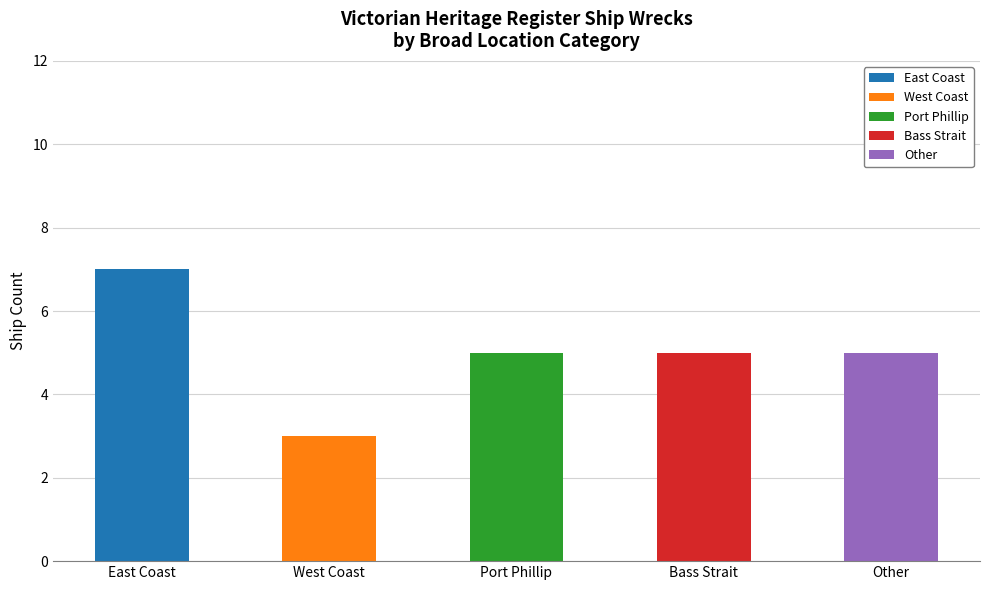

Does the chart contain stacked bars?

Yes